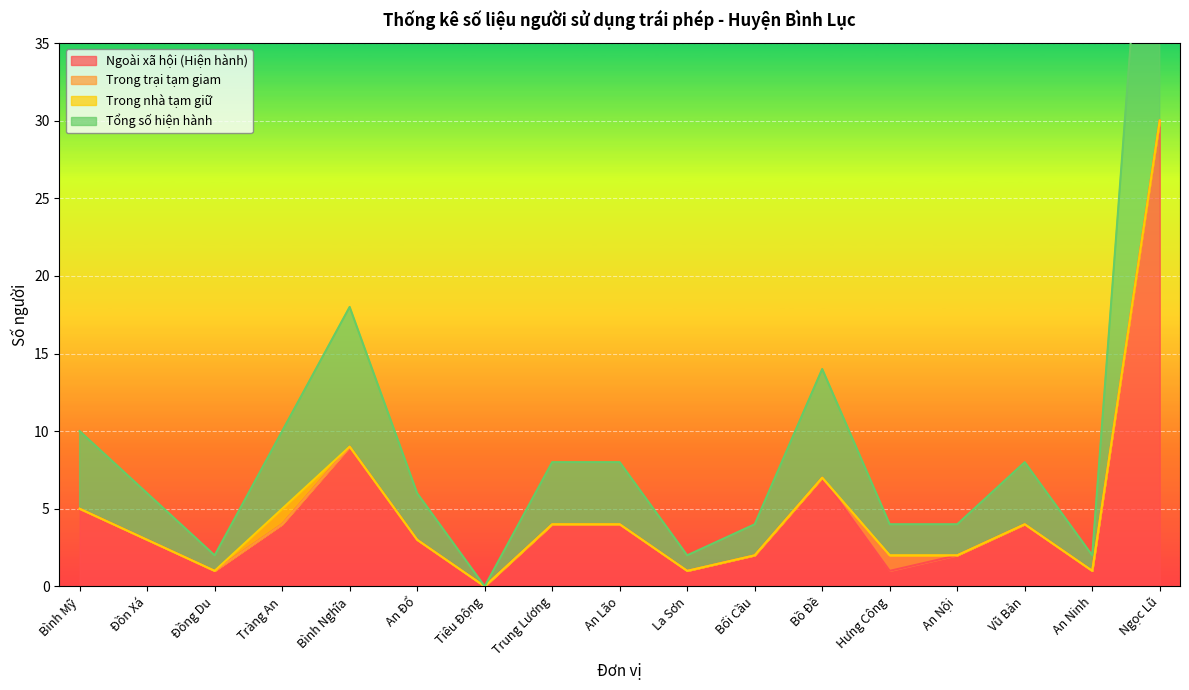

True or false: Tổng số hiện hành and Ngoài xã hội (Hiện hành) cross at least once.

False